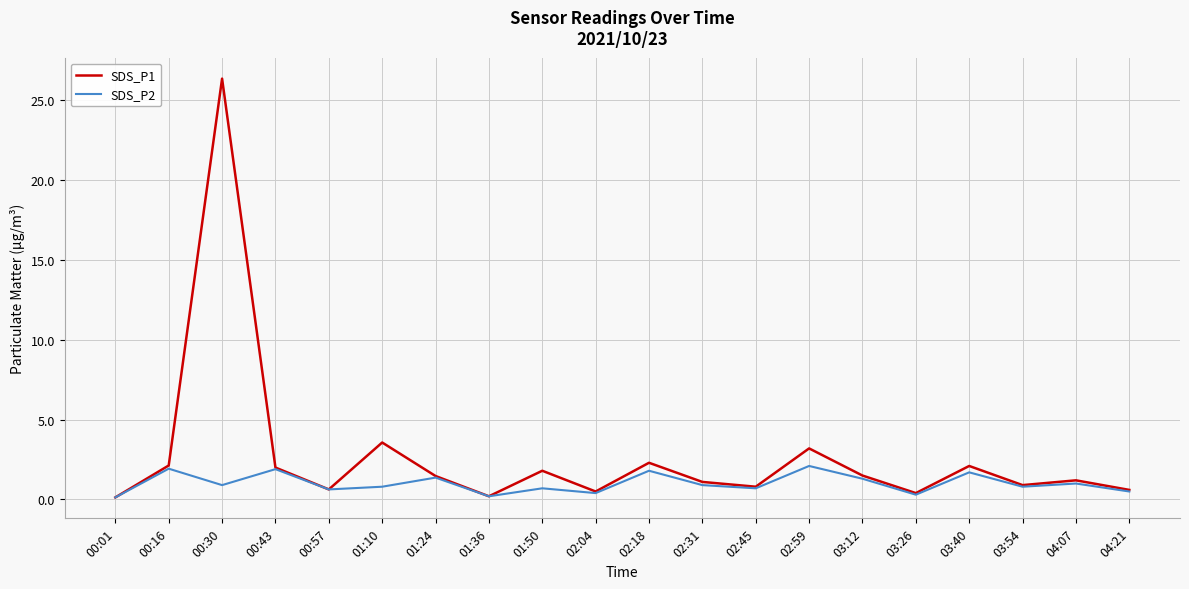

At which category is the sum across all series the highest?

00:30